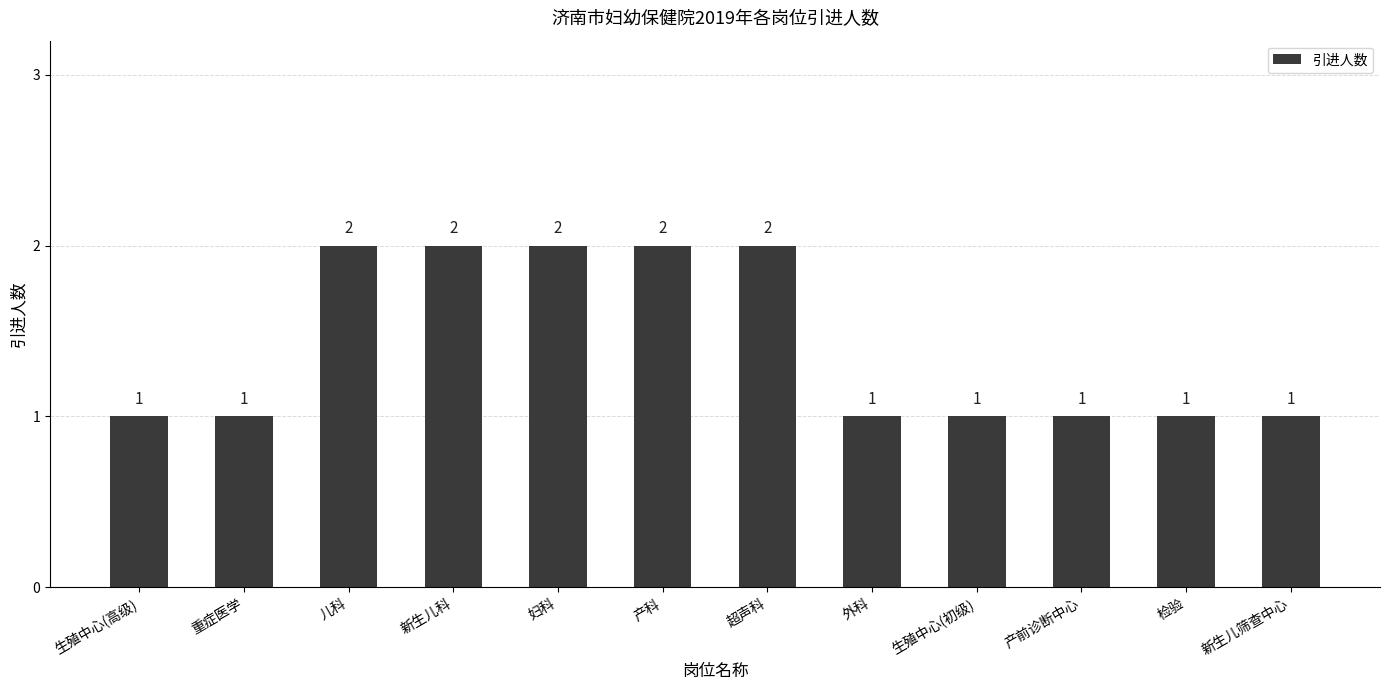

Approximately how many times larger is the value at 新生儿筛查中心 compared to 产科?

0.5